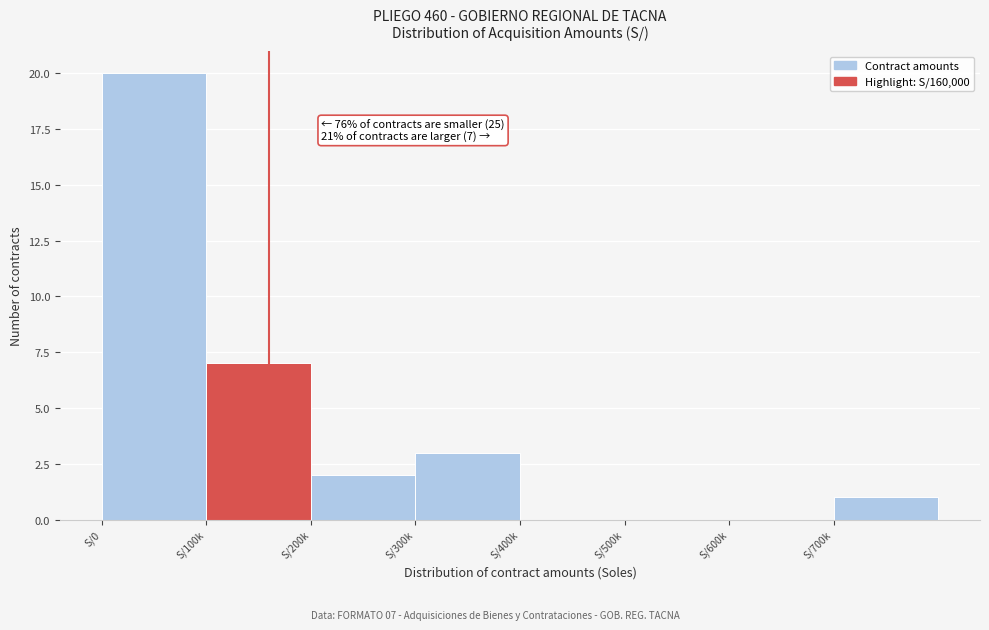

Reading left to right, extract all data points from this chart.

S/0=20	S/100k=7	S/200k=2	S/300k=3	S/400k=0	S/500k=0	S/600k=0	S/700k=1